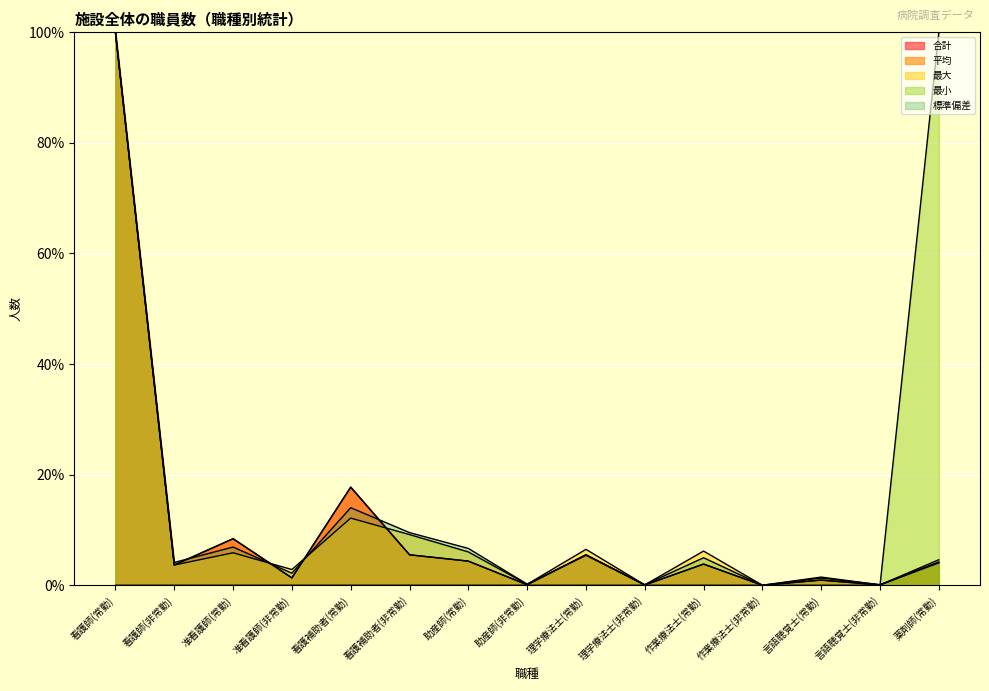

Where is 標準偏差 nearest to the value 50?

看護補助者(常勤)